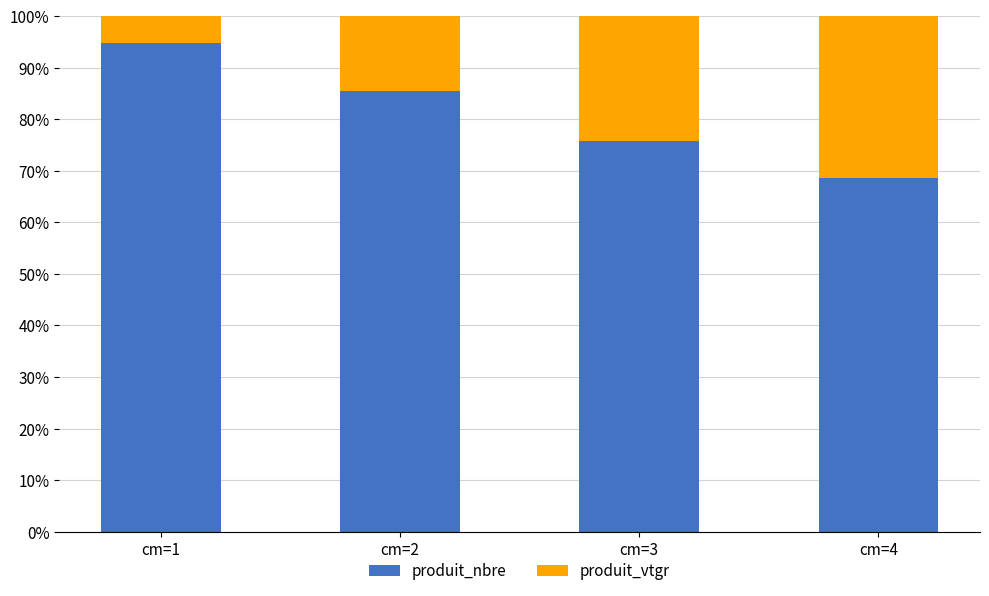

What is the total value across all series at cm=2?

100.0